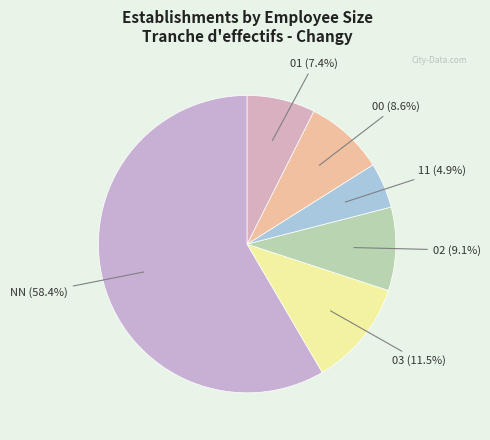

Count the number of slices in the pie.

6